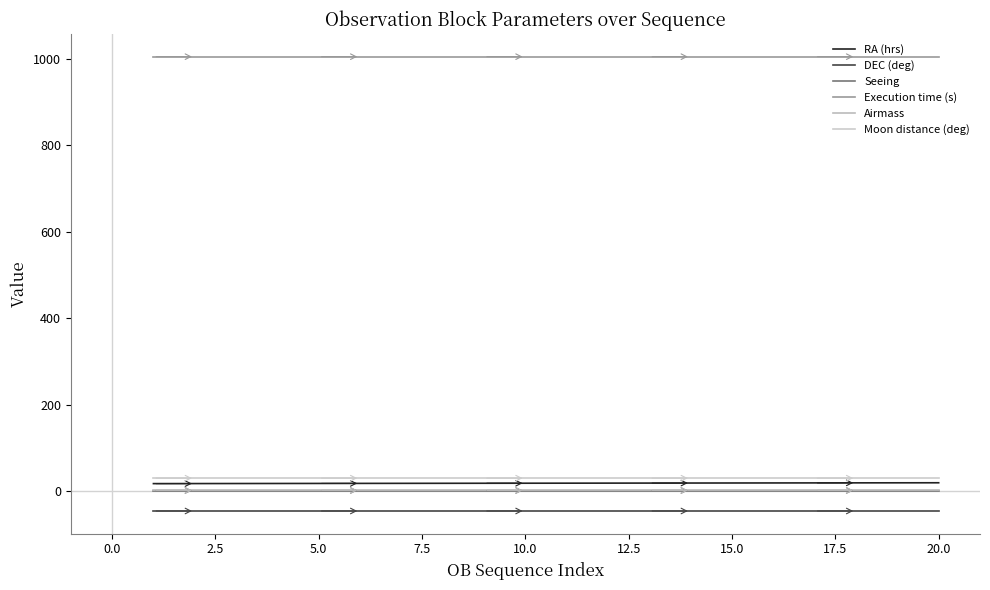

Is this an area chart (filled region under the line)?

No